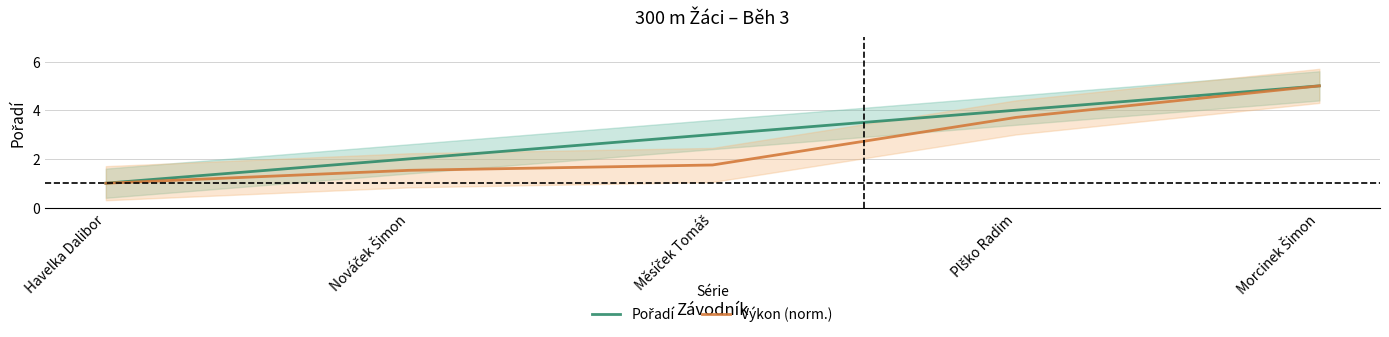

The Pořadí series shows 7.1 at Plško Radim. True or false?

False